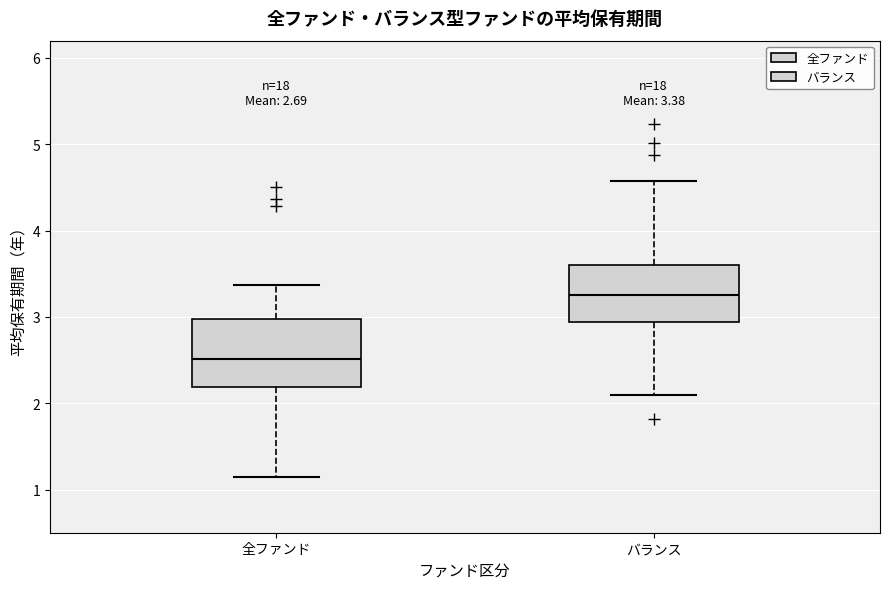

Which box is the tallest, from its lower edge to its upper edge?

全ファンド